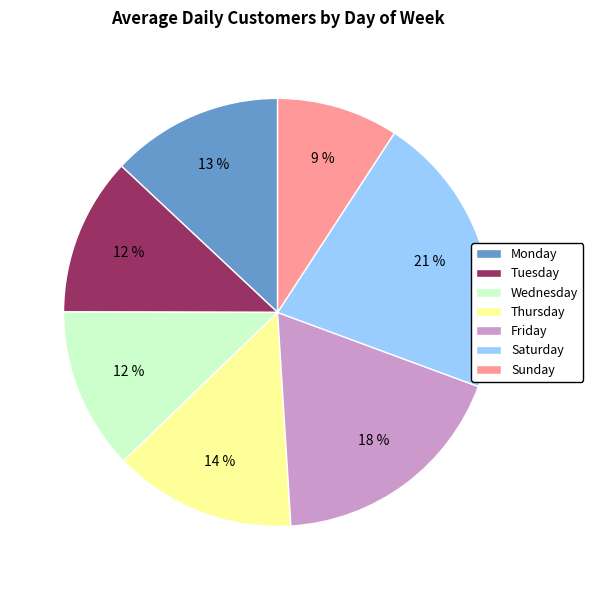

How many segments does this pie chart have?

7